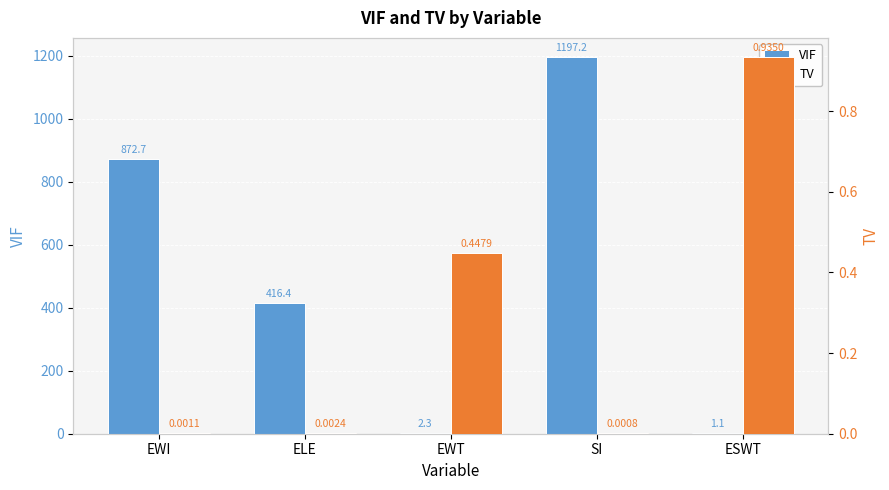

What is the spread (max minus min) of values at ELE?

416.4